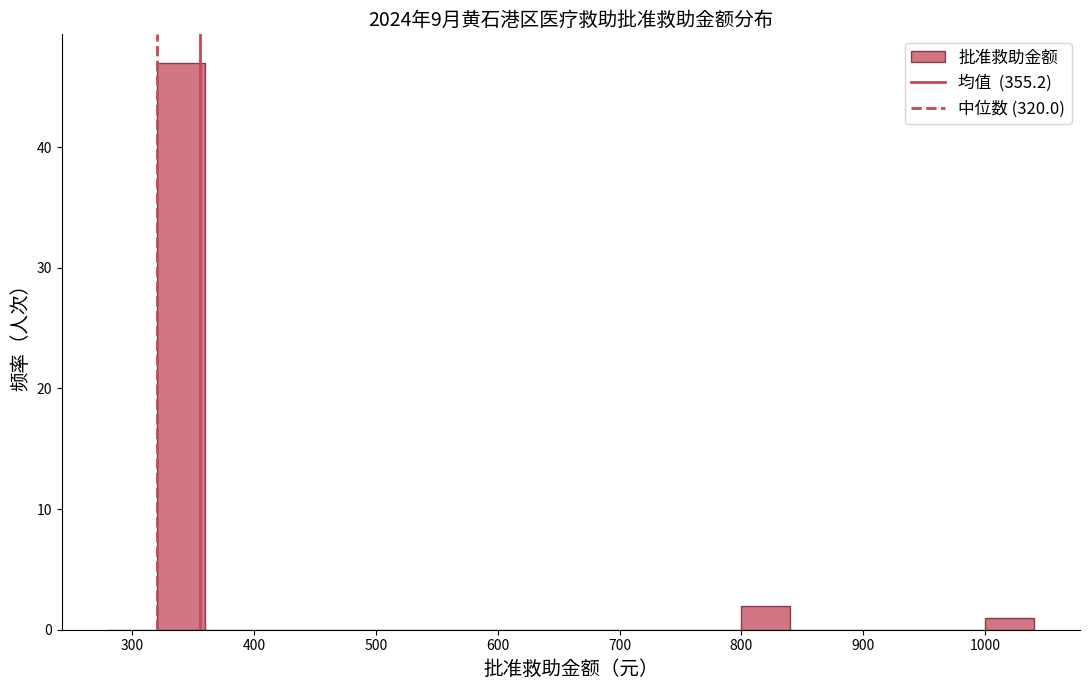

How tall is the bar that spans 800 to 840 on the x-axis? The values are not printed on the chart, so give them approximately, as read against the axis.

2